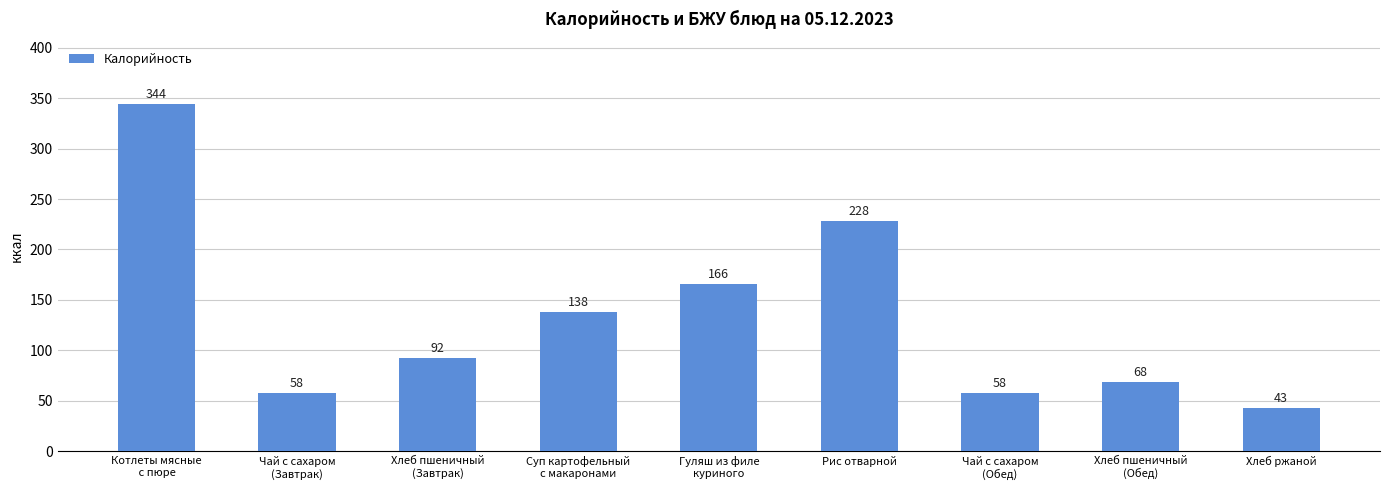

What is the value of the 8th bar from the left?

68